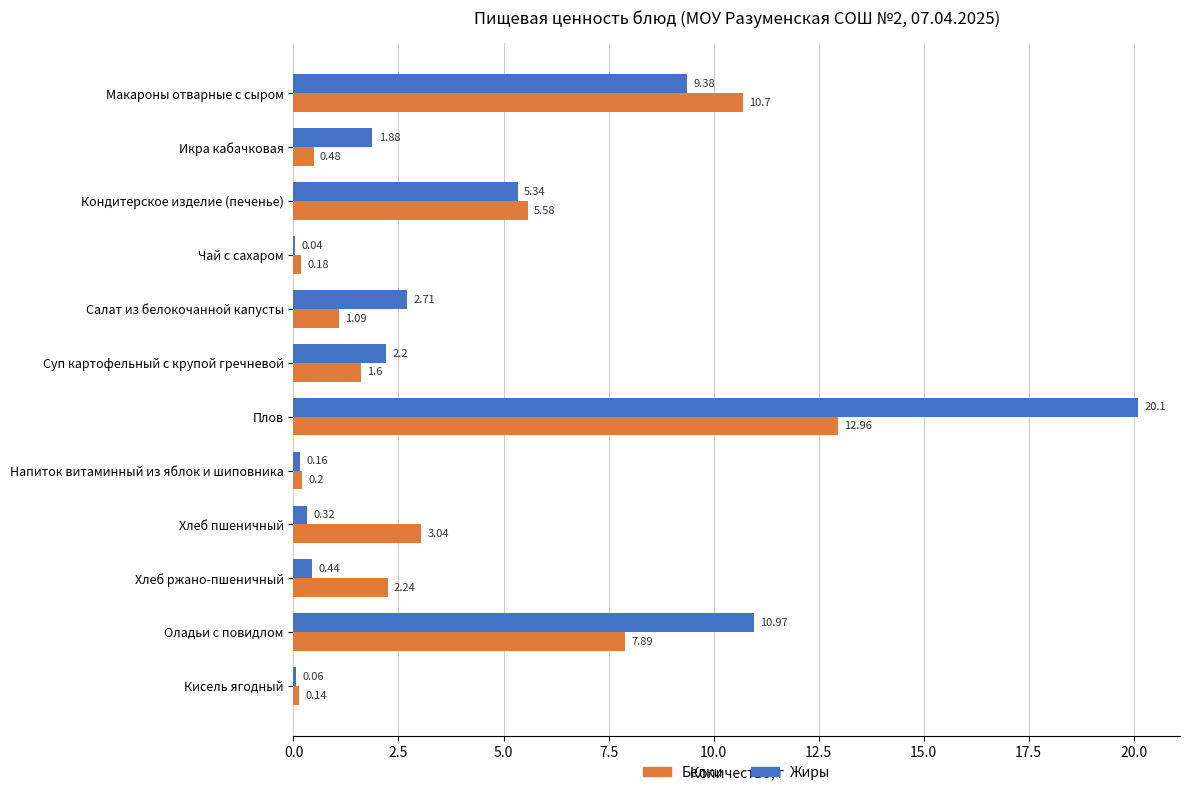

Which series changed the most between Суп картофельный с крупой гречневой and Плов?

Жиры